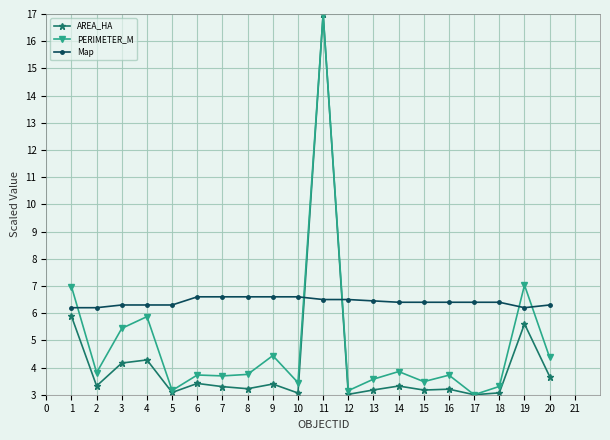

True or false: AREA_HA has more than 1 points higher than both neighbors.

True